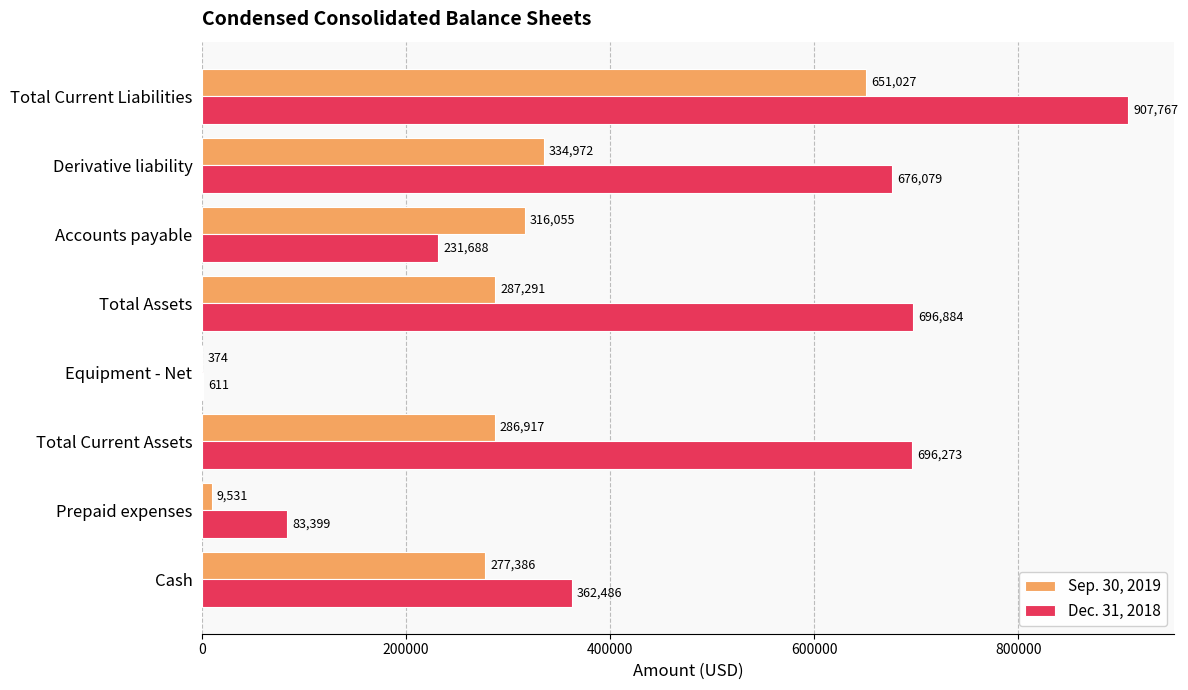

What is the maximum value shown in the chart?

907767